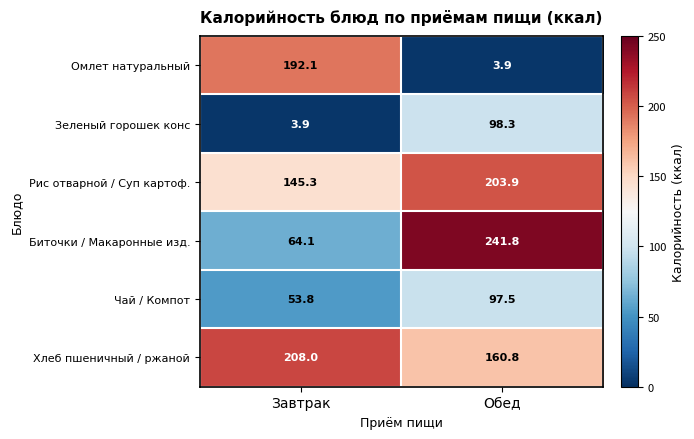

What is the difference between the highest and lowest values at Обед?

237.9